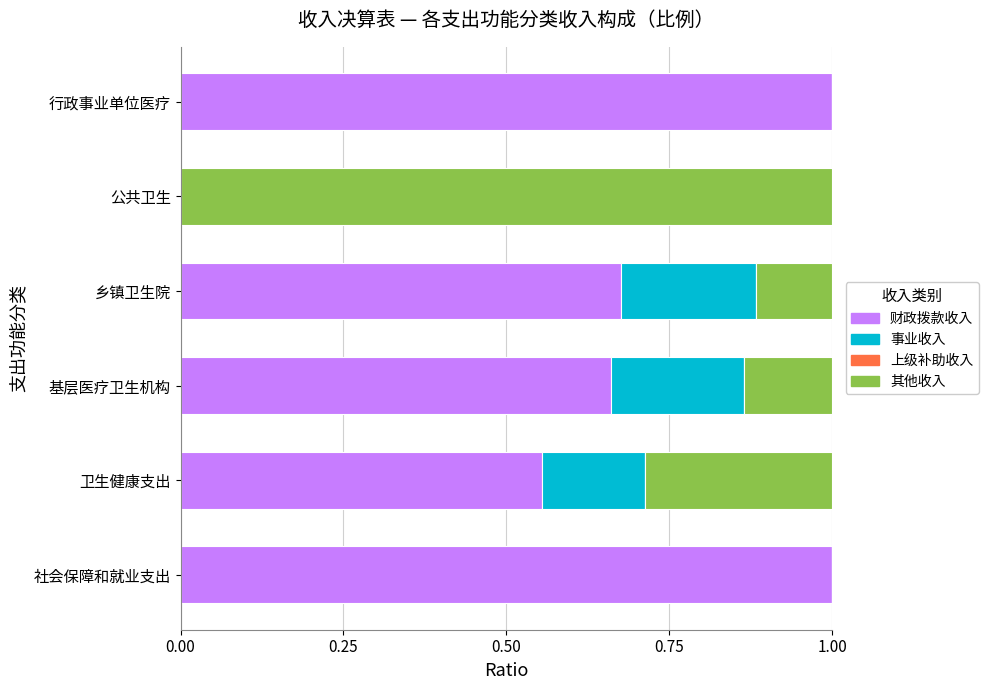

How many data points does each series have?

6